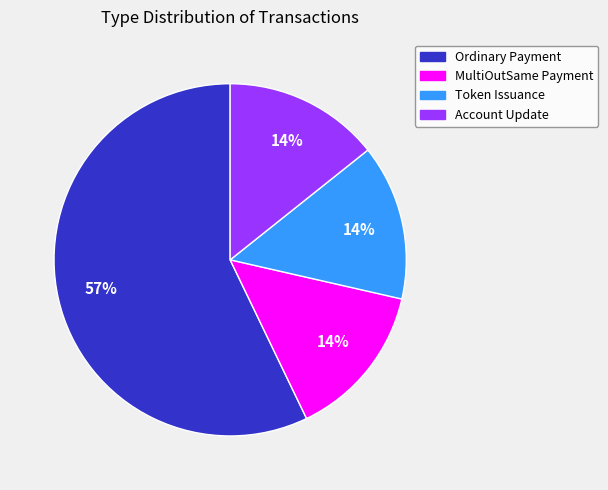

How many slices are in this pie chart?

4